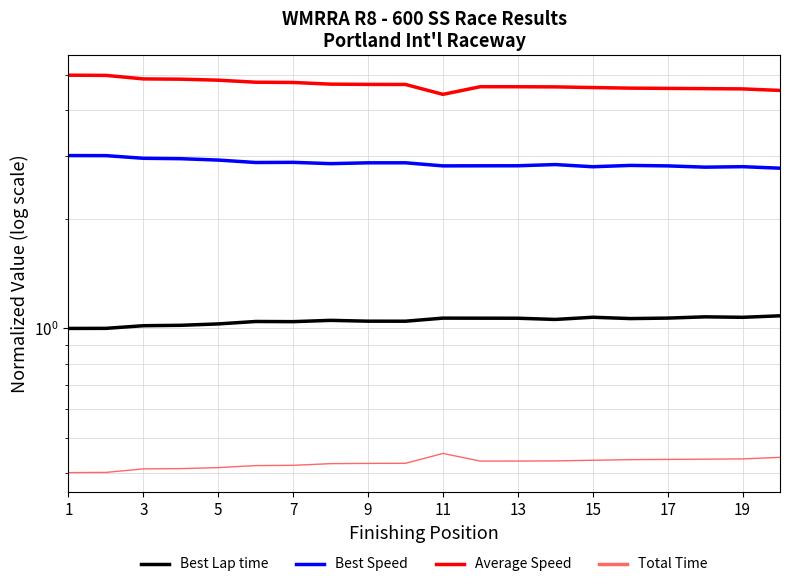

What is the difference between the Average Speed values at 15 and 11?

0.1